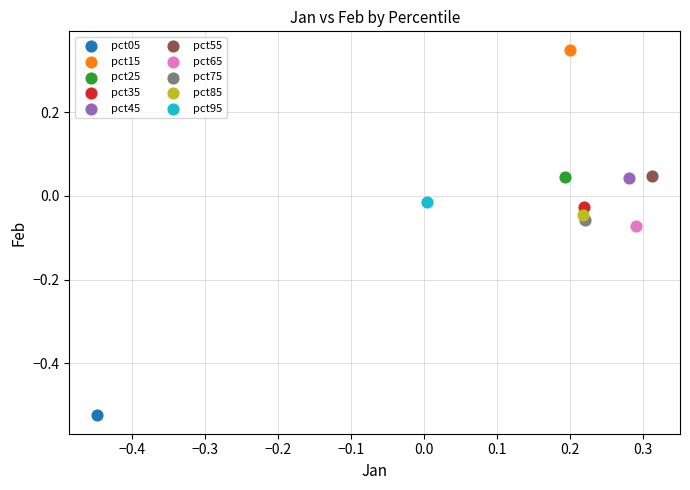

What are all the series names shown in the legend?

pct05, pct15, pct25, pct35, pct45, pct55, pct65, pct75, pct85, pct95